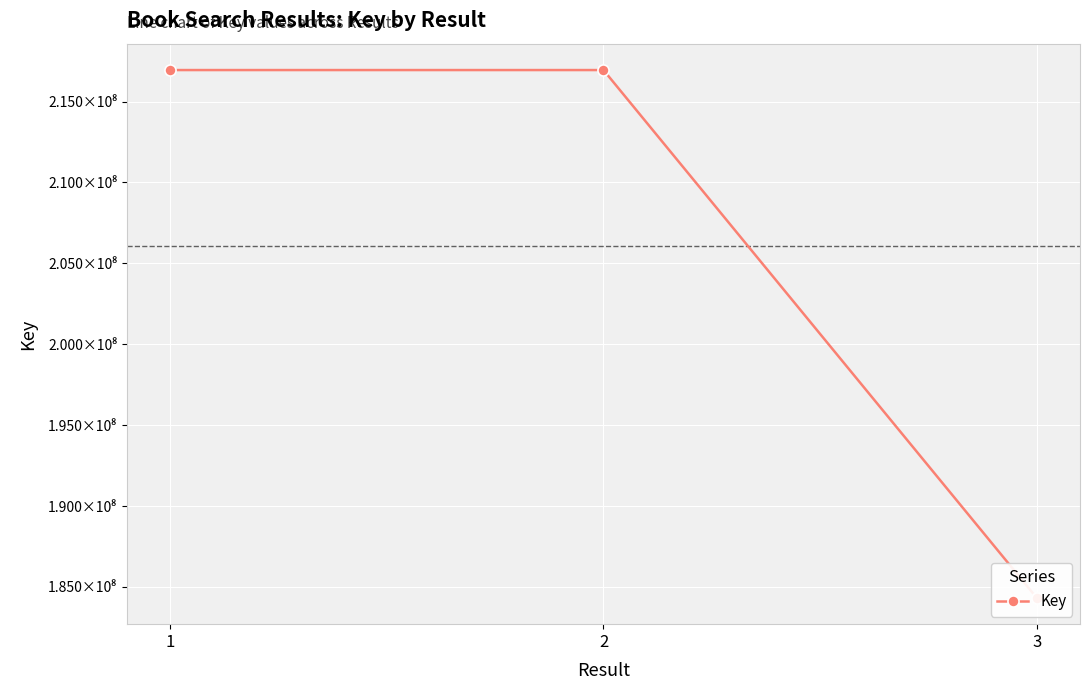

Which label corresponds to the smallest value in the chart?

3